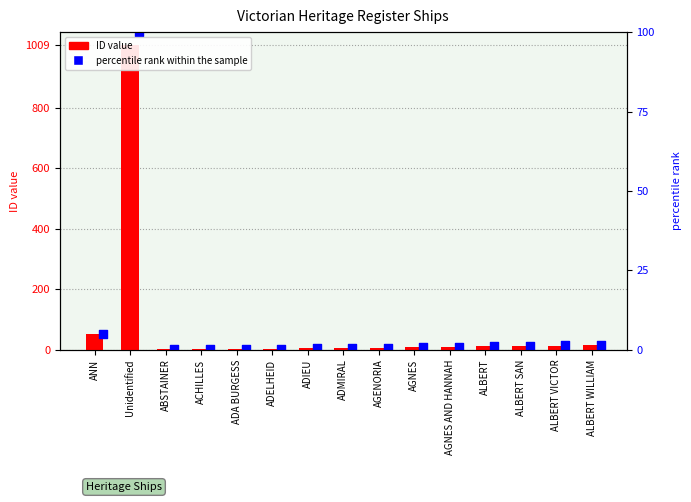

Which series contains the highest Y value?

percentile rank within the sample